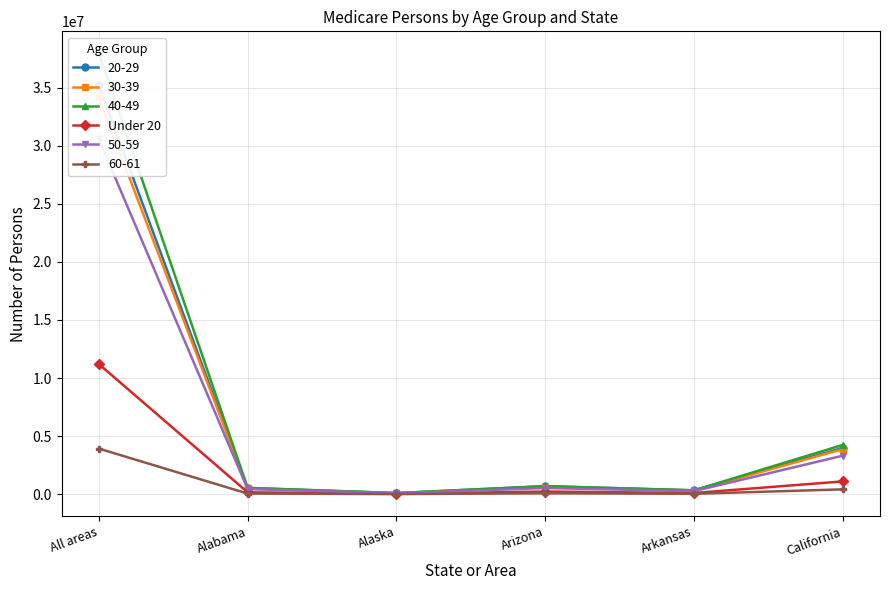

What is the label of the 3rd point from the left?

Alaska